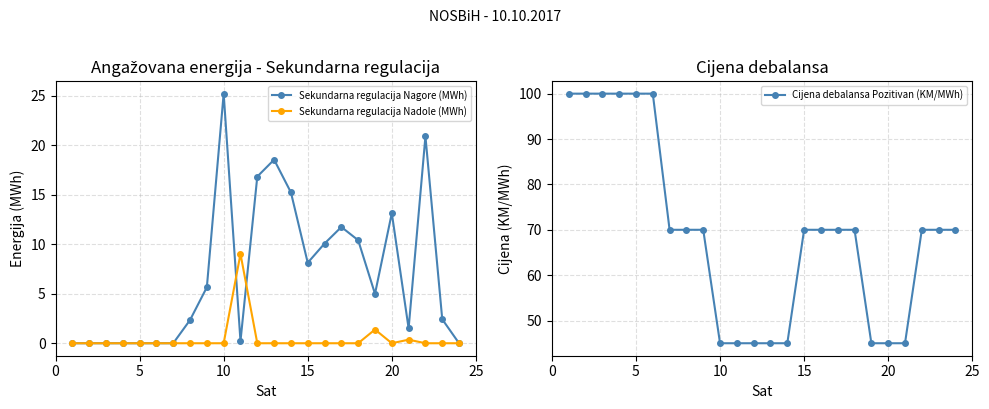

What is the highest value of the Sekundarna regulacija Nagore (MWh) series?

25.2